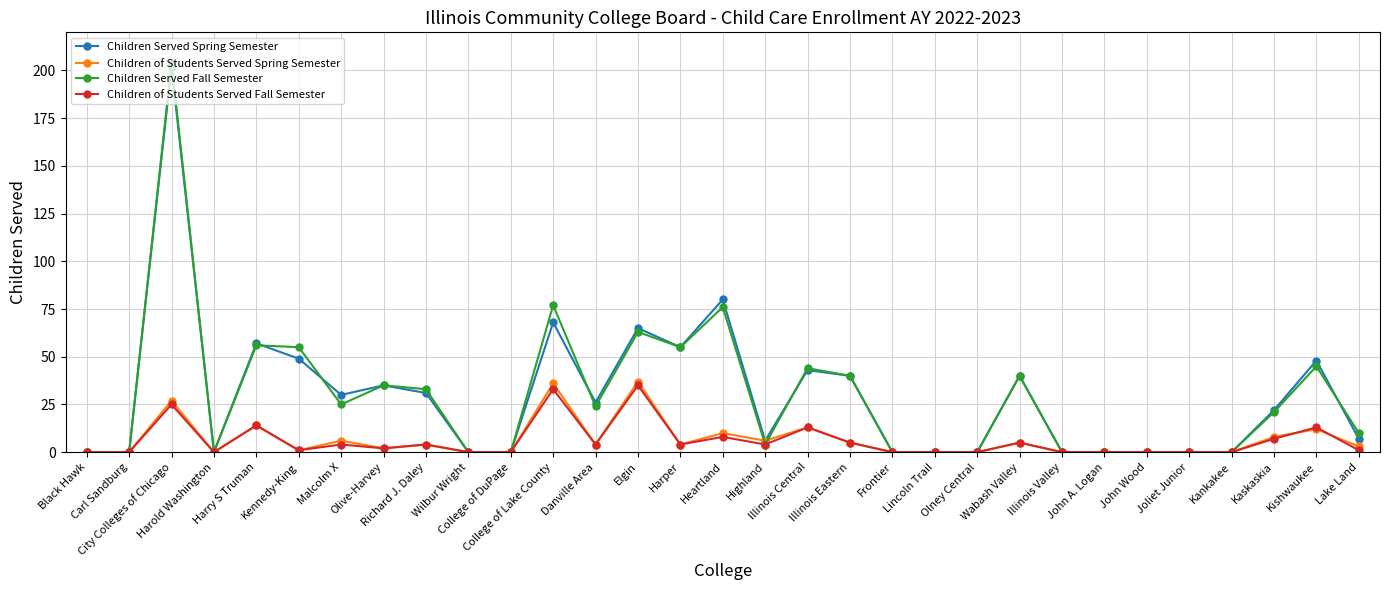

How many distinct data groups are displayed?

4